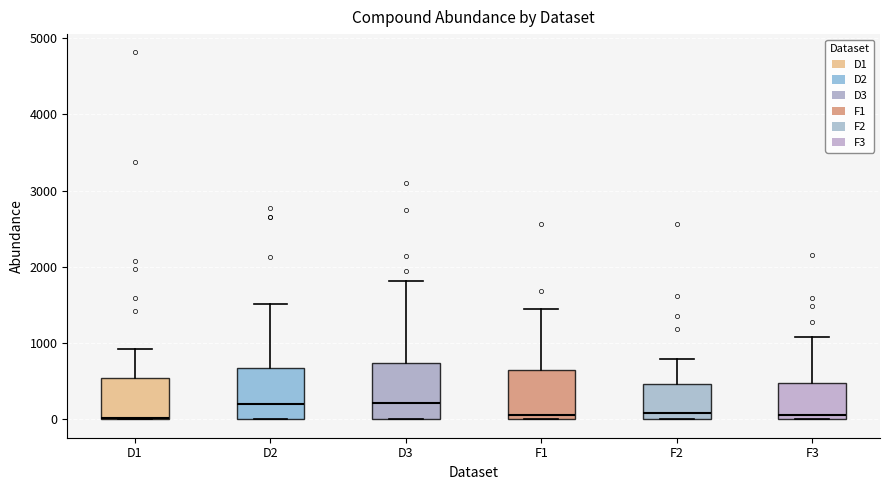

Reading left to right, read every box against the y-axis: the position of its median line, the range the box covers, and the ends of its whiskers. The values are not printed on the chart, so give them approximately, as read against the axis.

D1: median 0, box 0 to 500, whiskers 0 to 900
D2: median 200, box 0 to 700, whiskers 0 to 1500
D3: median 200, box 0 to 700, whiskers 0 to 1800
F1: median 100, box 0 to 600, whiskers 0 to 1500
F2: median 100, box 0 to 500, whiskers 0 to 800
F3: median 100, box 0 to 500, whiskers 0 to 1100